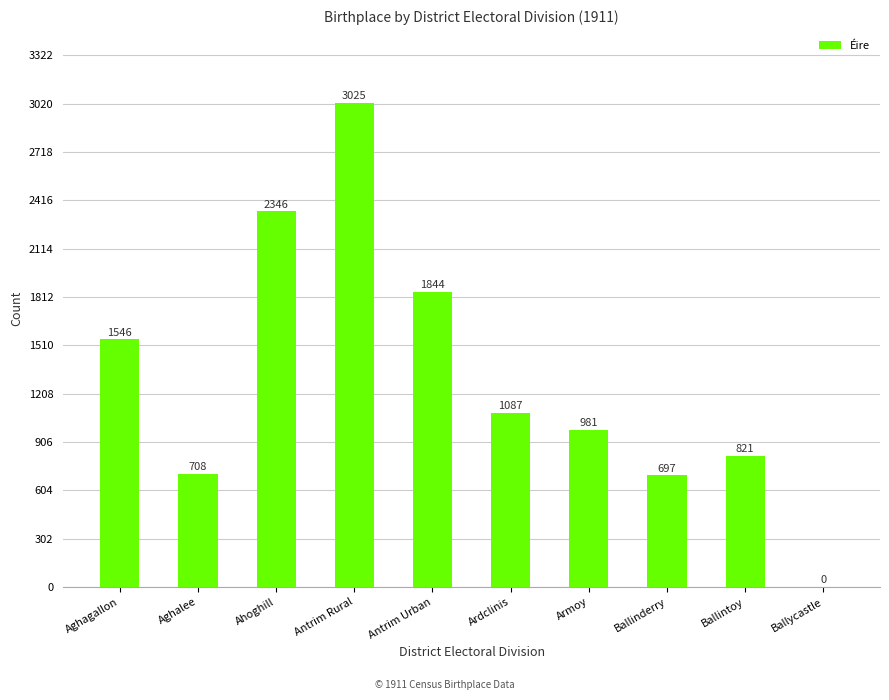

What is the greatest value displayed?

3025